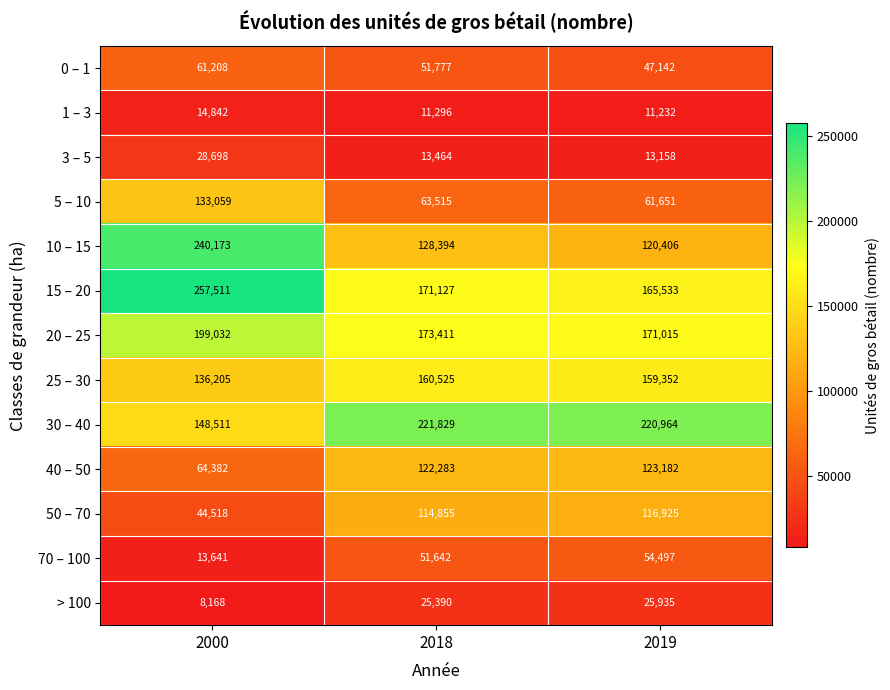

What is the minimum value shown in the chart?

8168